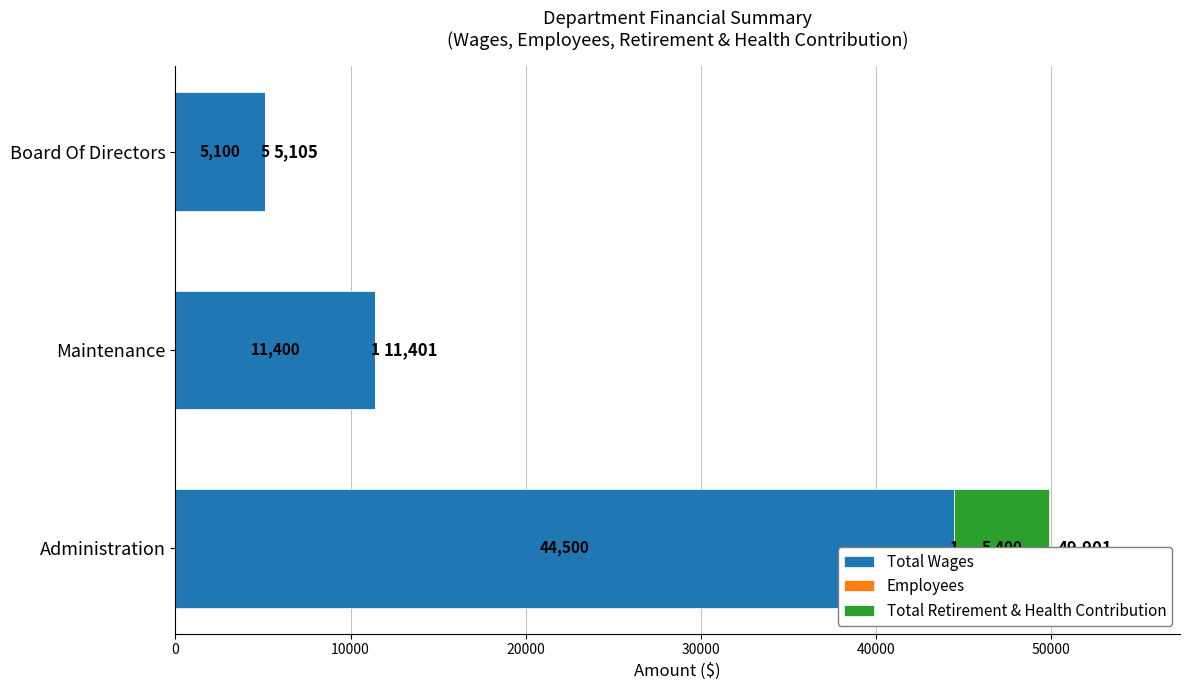

How many groups of bars are there?

3